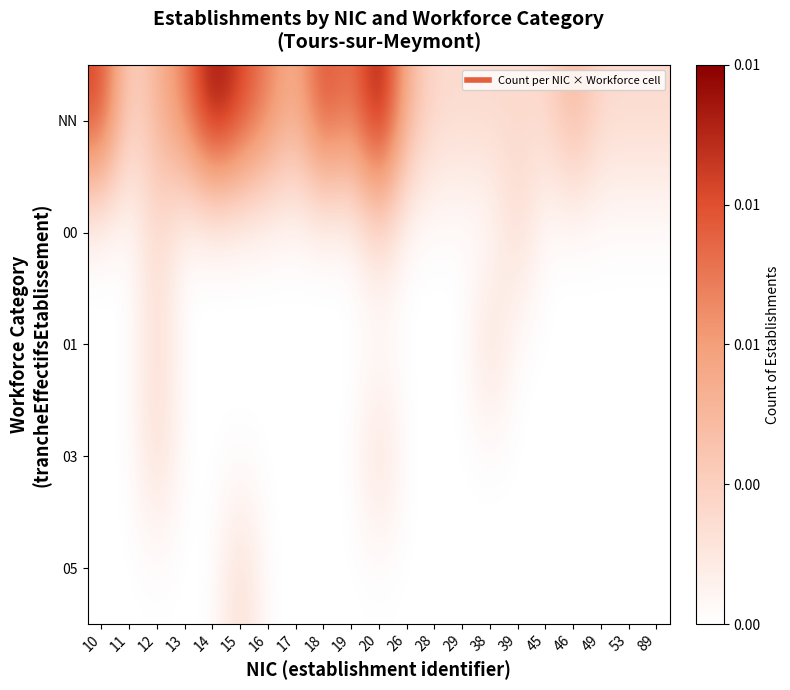

Count the number of categories in the chart.

21